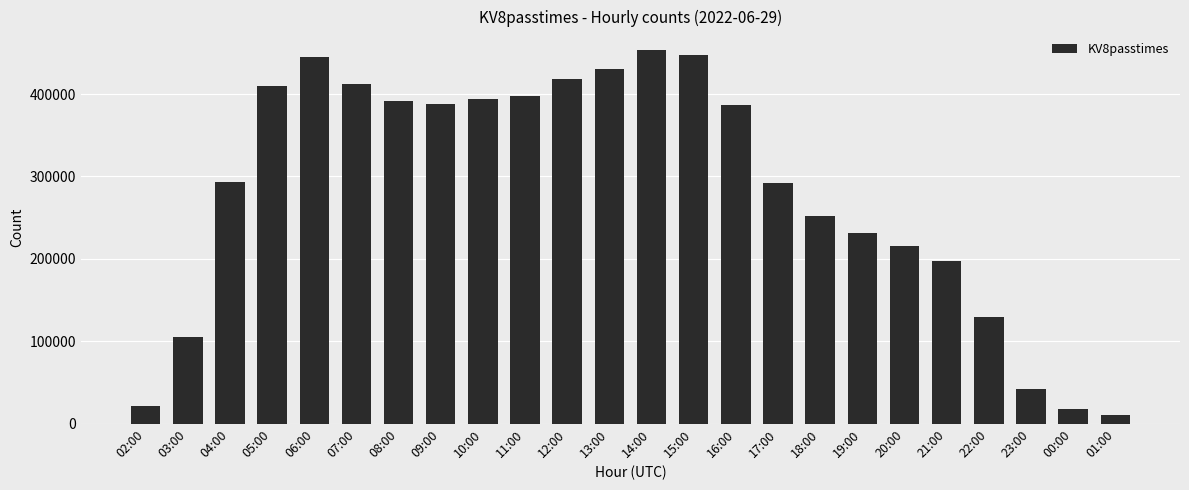

The chart shows a value of 292973 at 04:00. True or false?

True